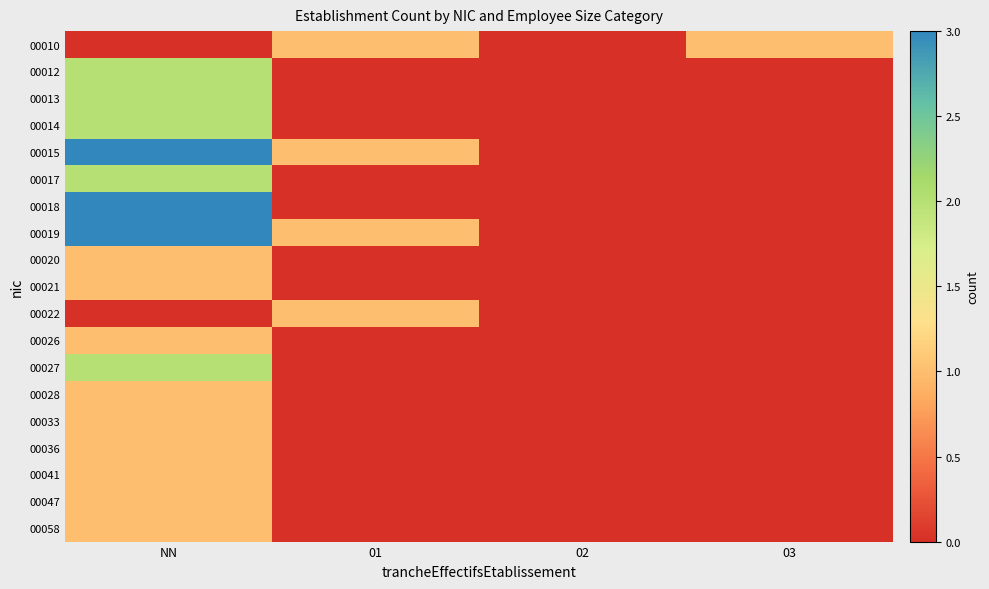

How many data points does each series have?

4